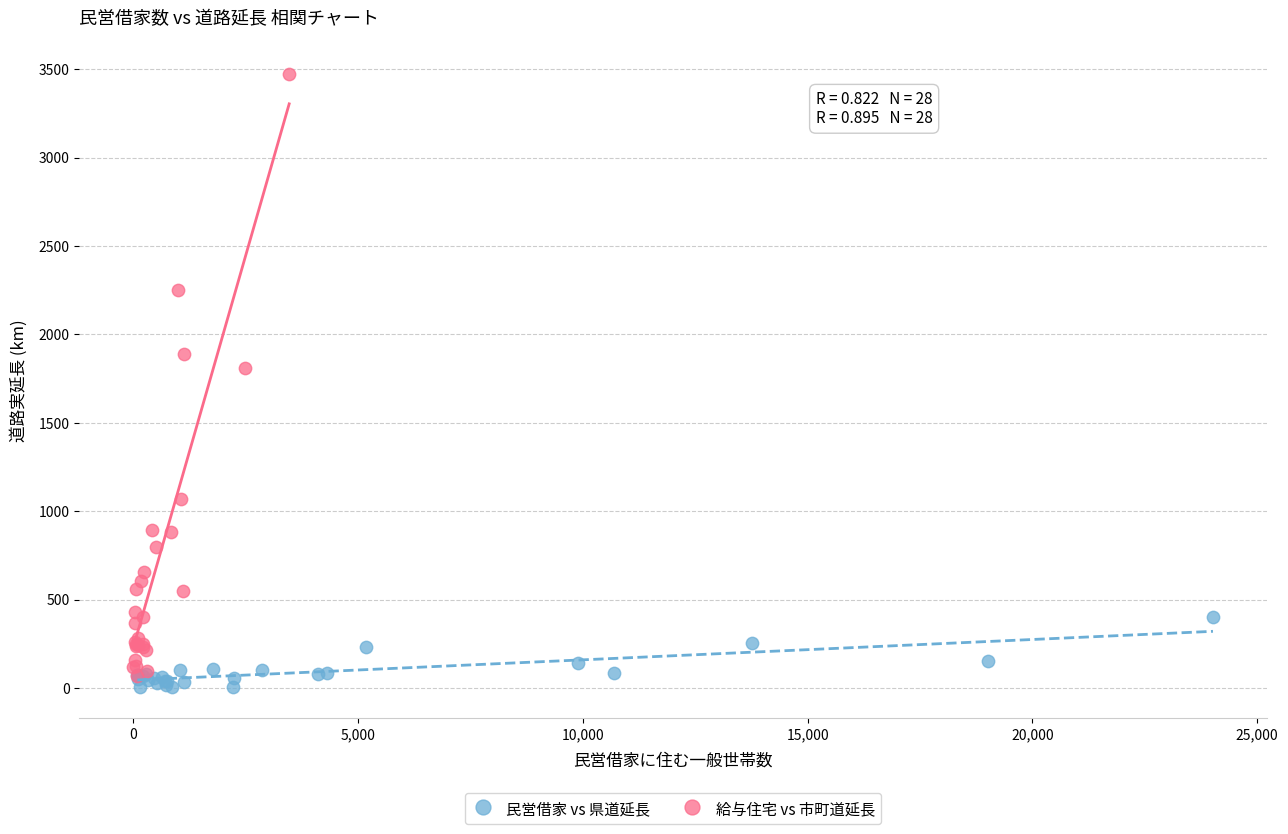

Which series has the largest Y range (max minus min)?

給与住宅 vs 市町道延長